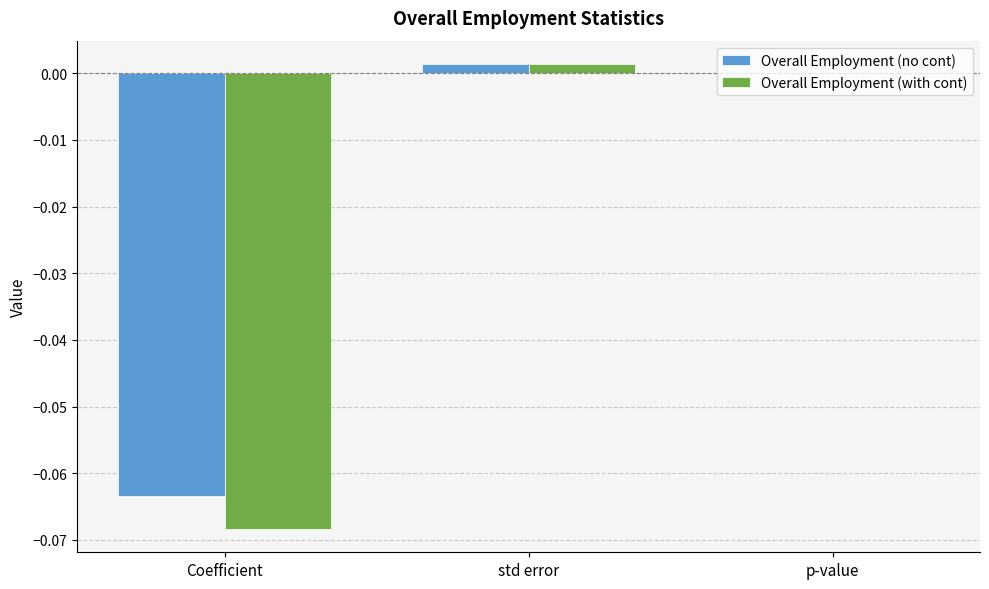

Between Coefficient and p-value, which series saw the biggest shift?

Overall Employment (with cont)